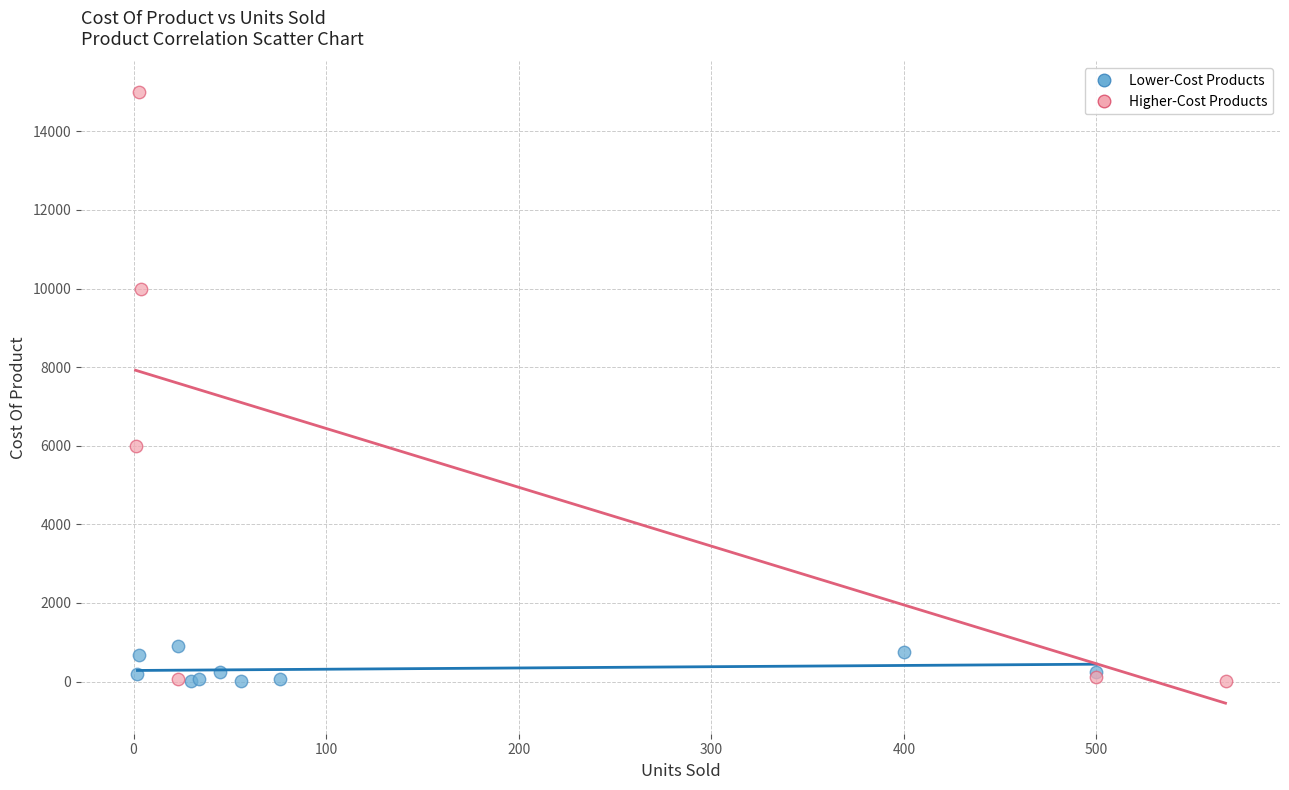

Which series reaches the maximum Y coordinate?

Higher-Cost Products